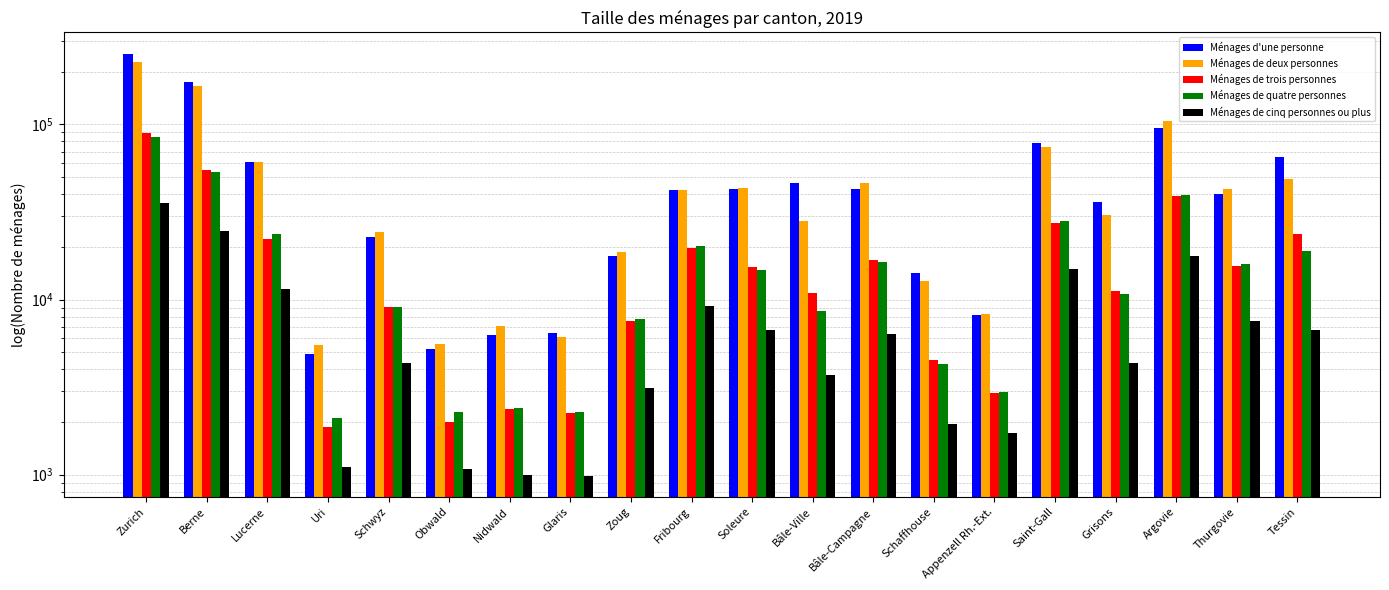

Which series has the largest total across all categories?

Ménages d'une personne